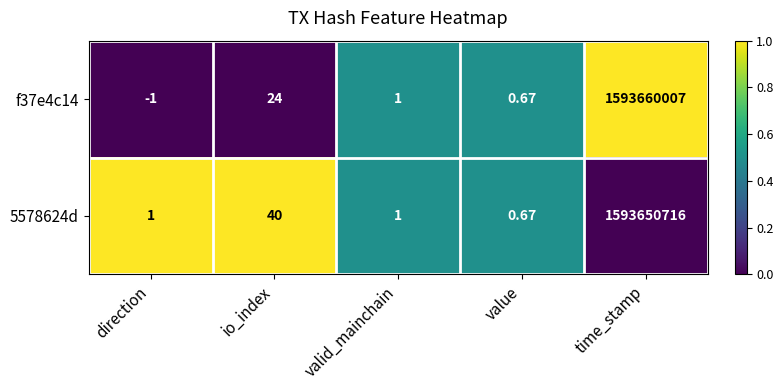

How many data points in 5578624d are less than 1?

1